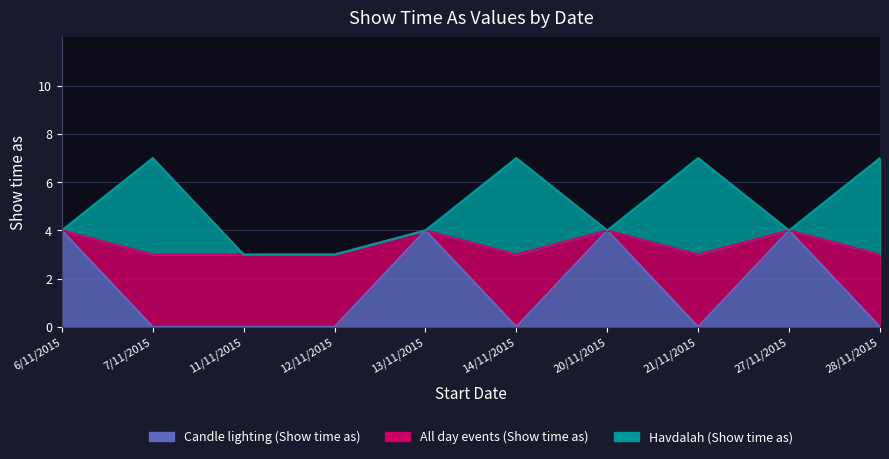

At which label is Candle lighting (Show time as) closest to 2?

6/11/2015